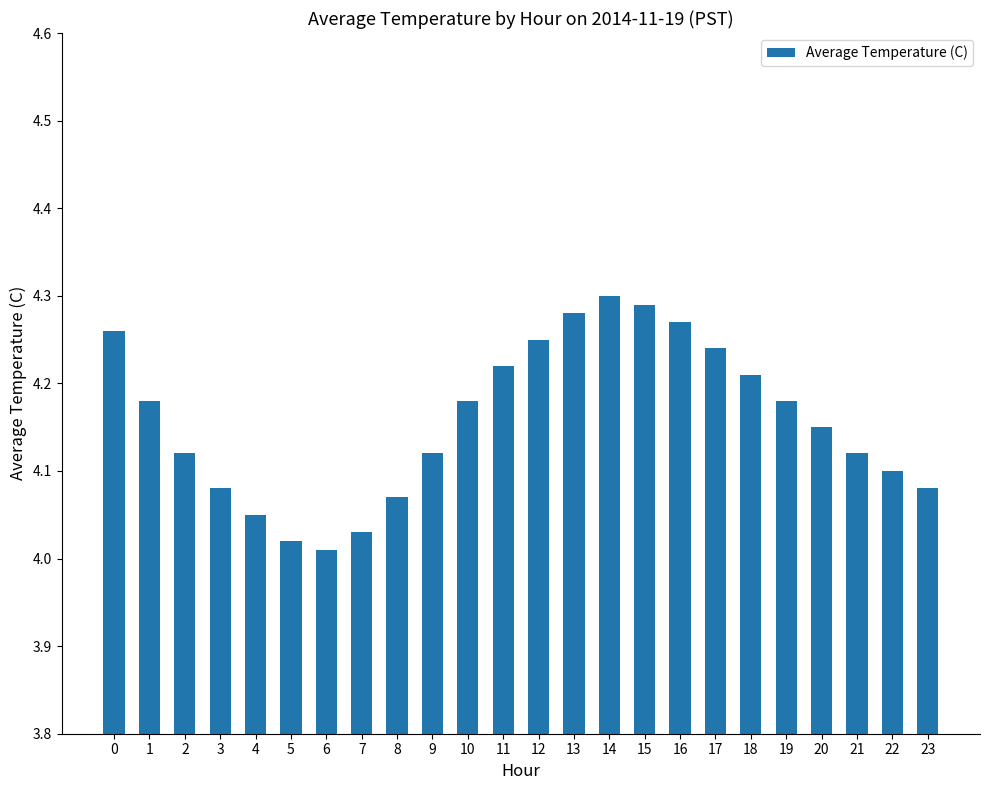

Is it true that the value at 3 is 2.1?

False